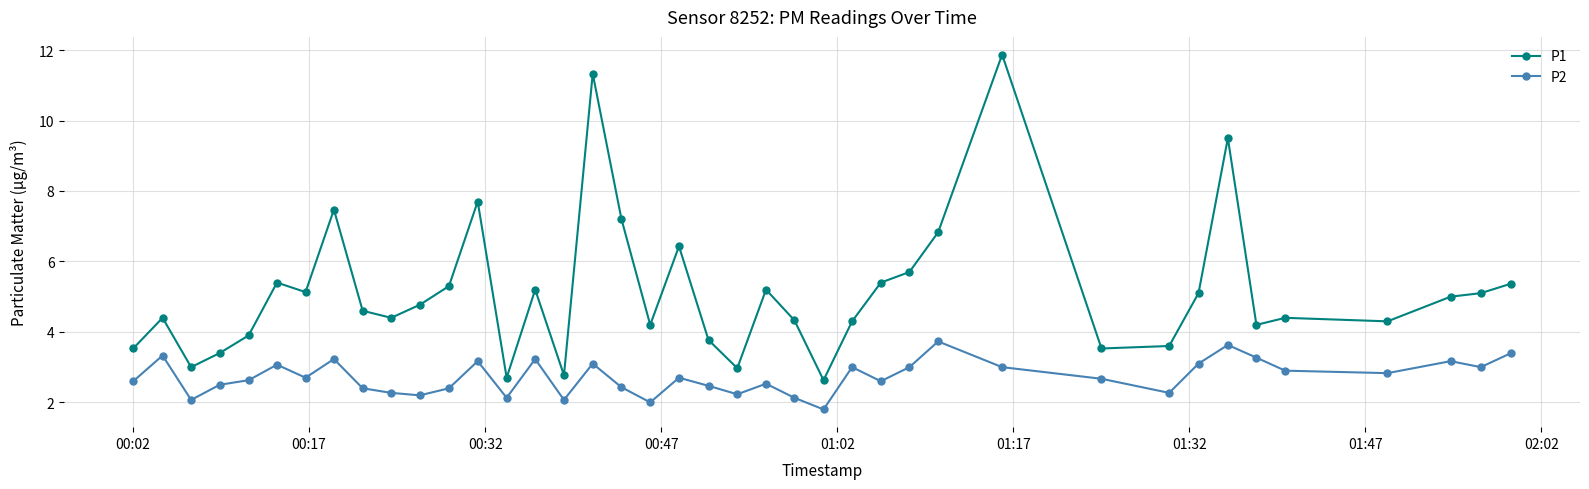

Does the chart have visible grid lines?

Yes